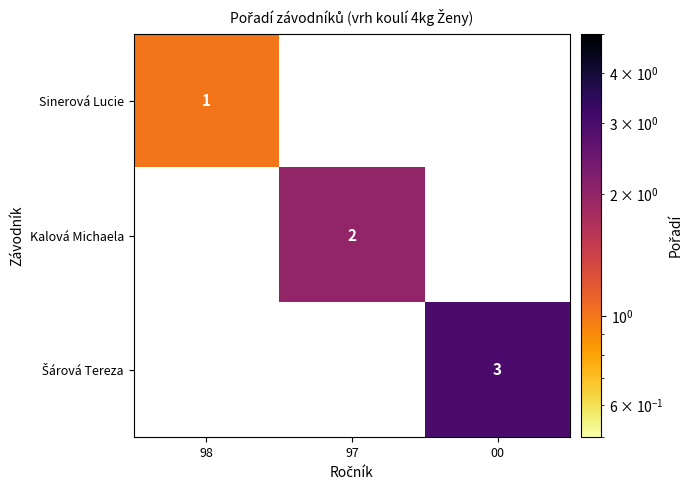

The value of Sinerová Lucie at 98 is 1. True or false?

True